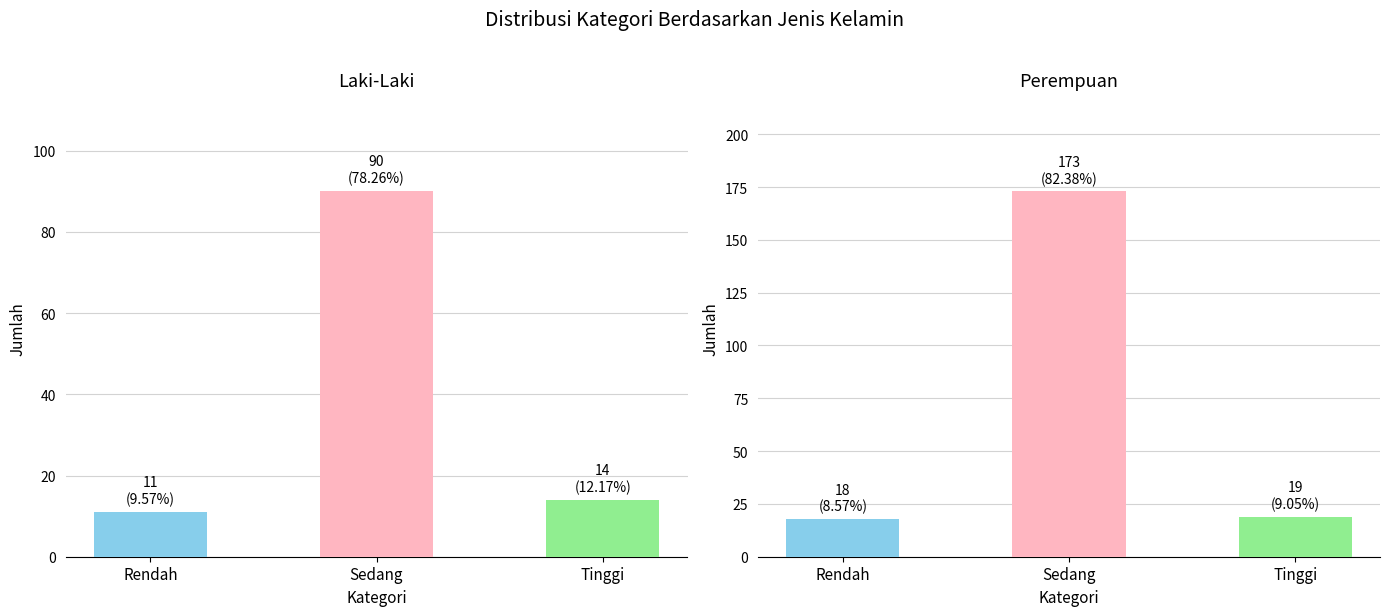

What position from the right is Tinggi?

1